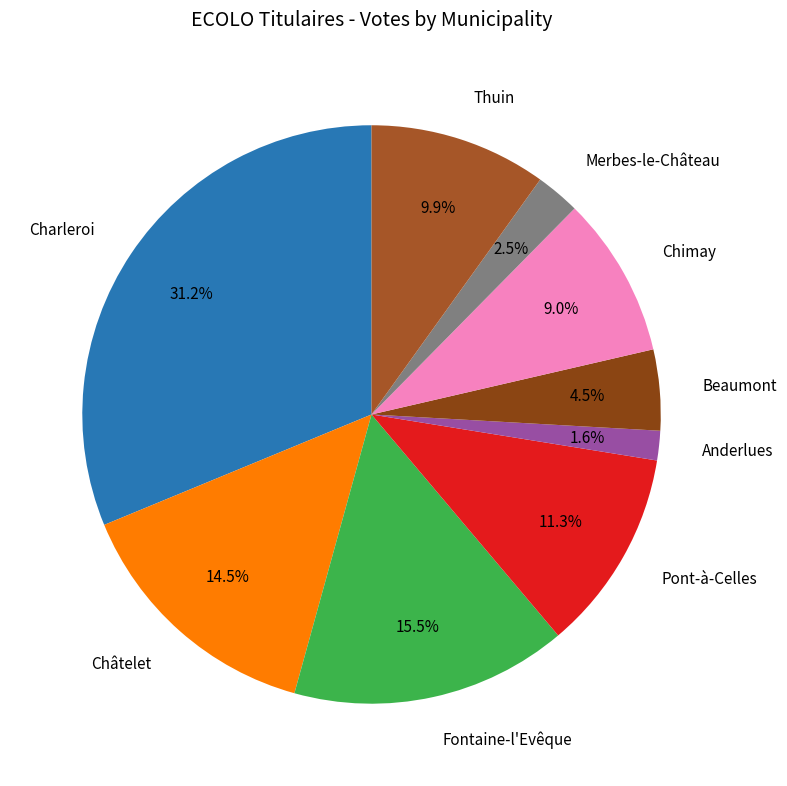

Is there a majority slice in this chart?

No